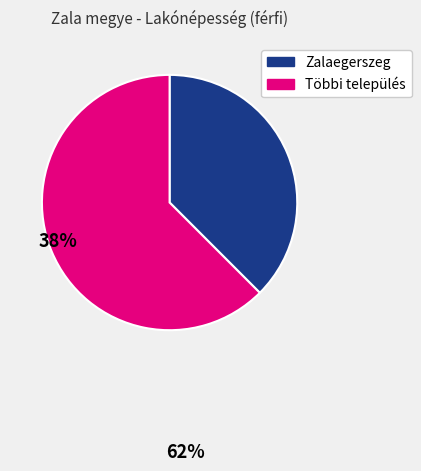

How many slices are in this pie chart?

2